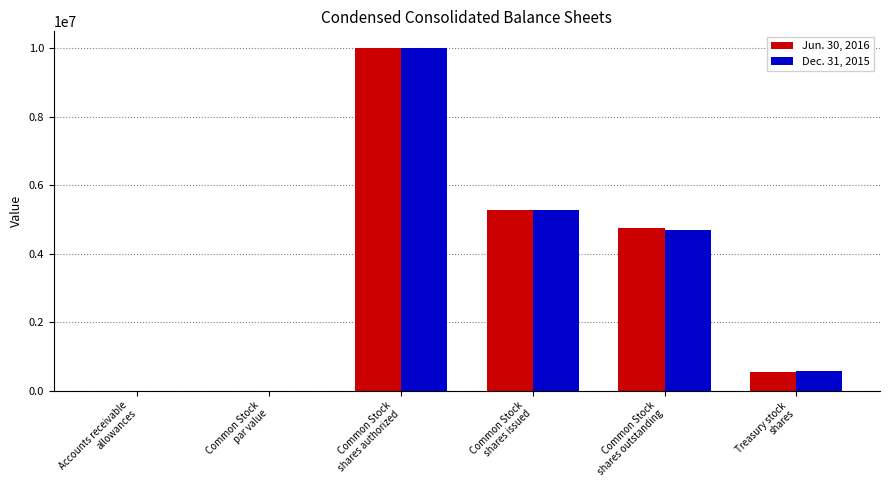

How many distinct data groups are displayed?

2